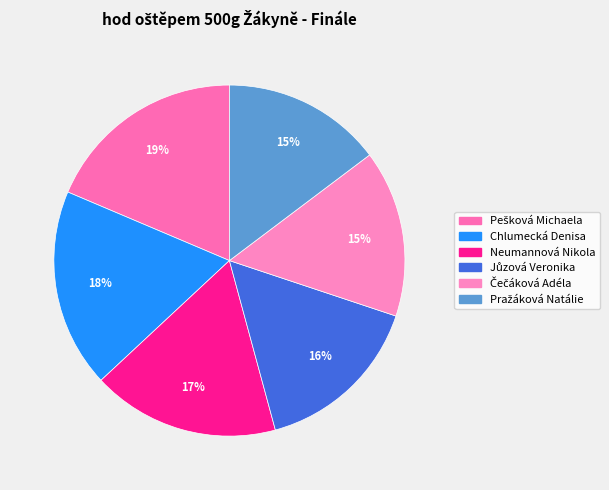

Rank the categories by value from highest to lowest.

Pešková Michaela, Chlumecká Denisa, Neumannová Nikola, Jůzová Veronika, Čečáková Adéla, Pražáková Natálie